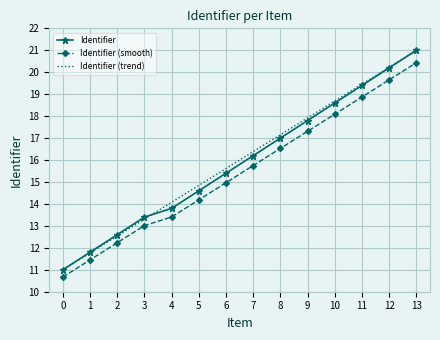

Rank the categories by Identifier value from lowest to highest.

0, 1, 2, 3, 4, 5, 6, 7, 8, 9, 10, 11, 12, 13